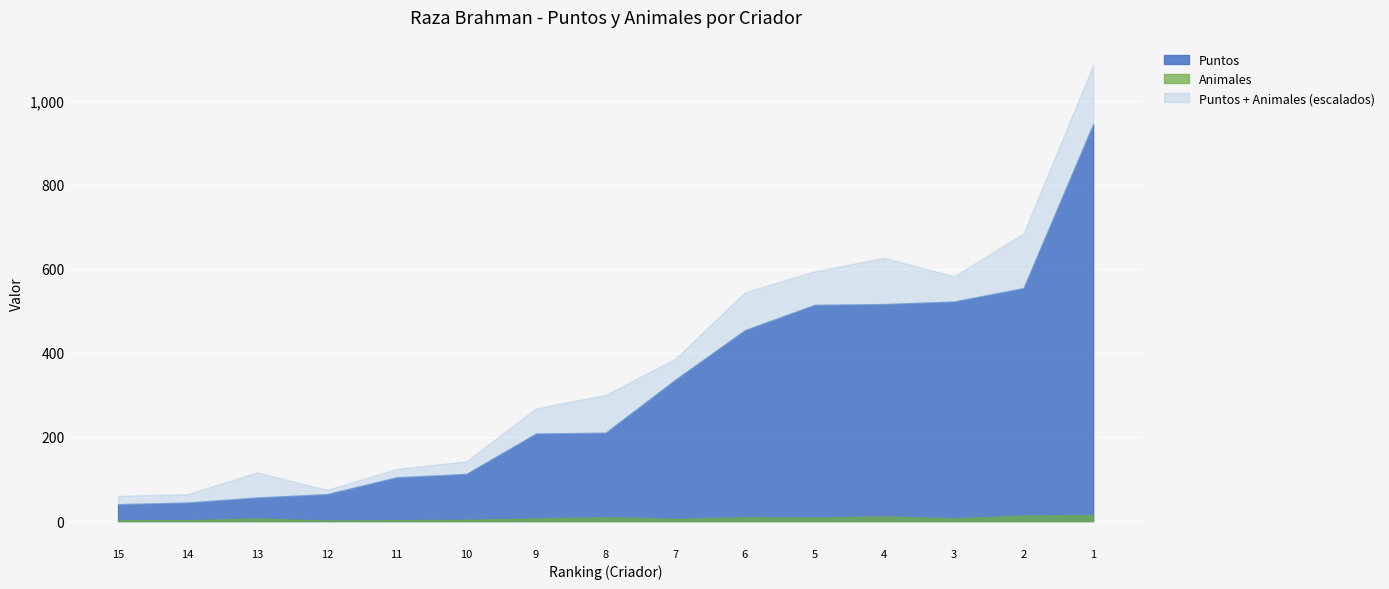

The value of Animales at 15 is 2. True or false?

True